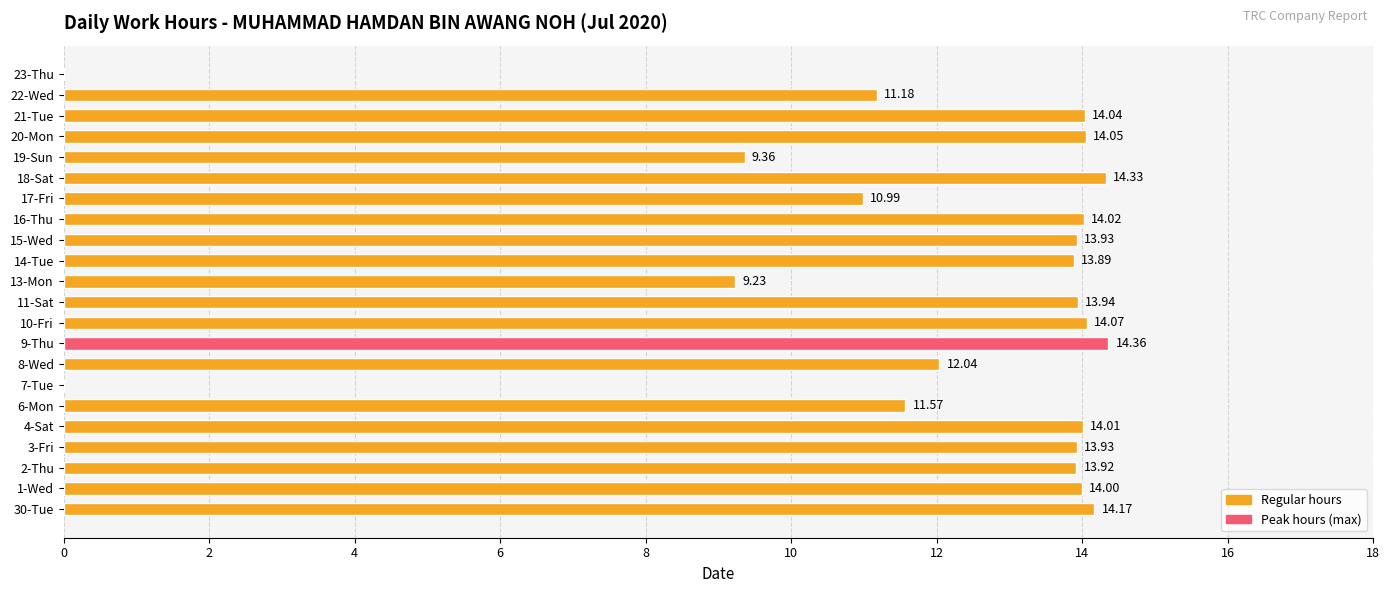

What is the sum of the values at 4-Sat and 2-Thu?

27.9